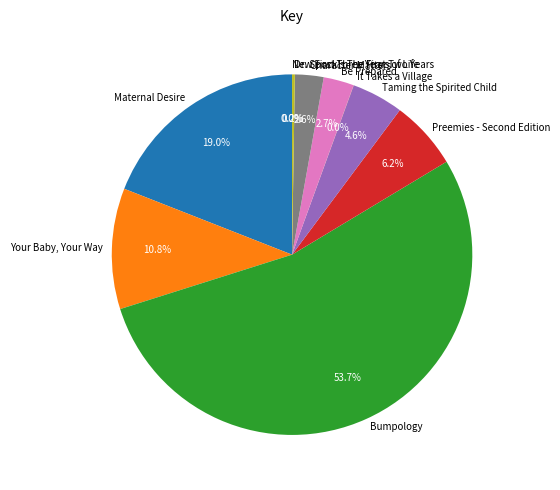

How much of the chart is everything except Maternal Desire?

81.0%